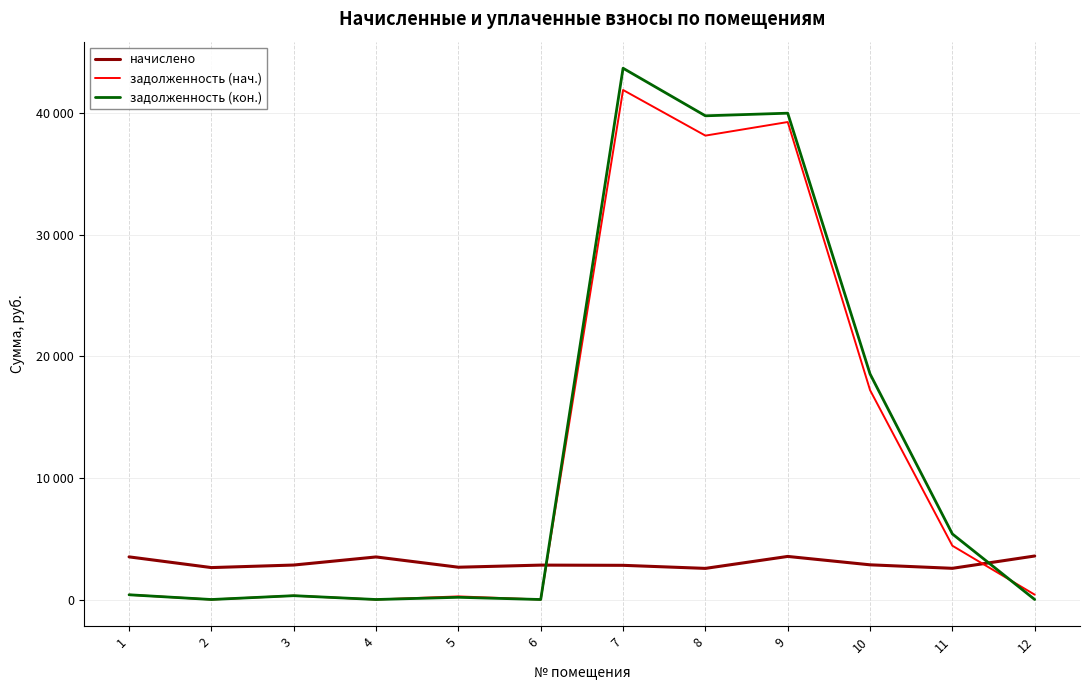

Is the value of задолженность (кон.) at 8 greater than the value of задолженность (нач.) at 8?

Yes